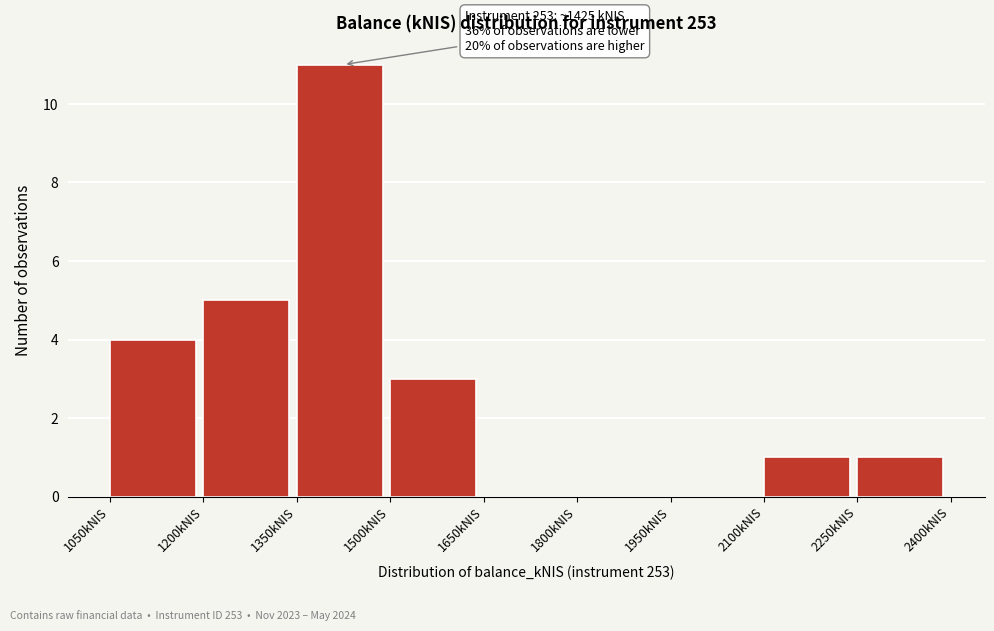

Over which range of the x-axis is the bar tallest?

1350 to 1500